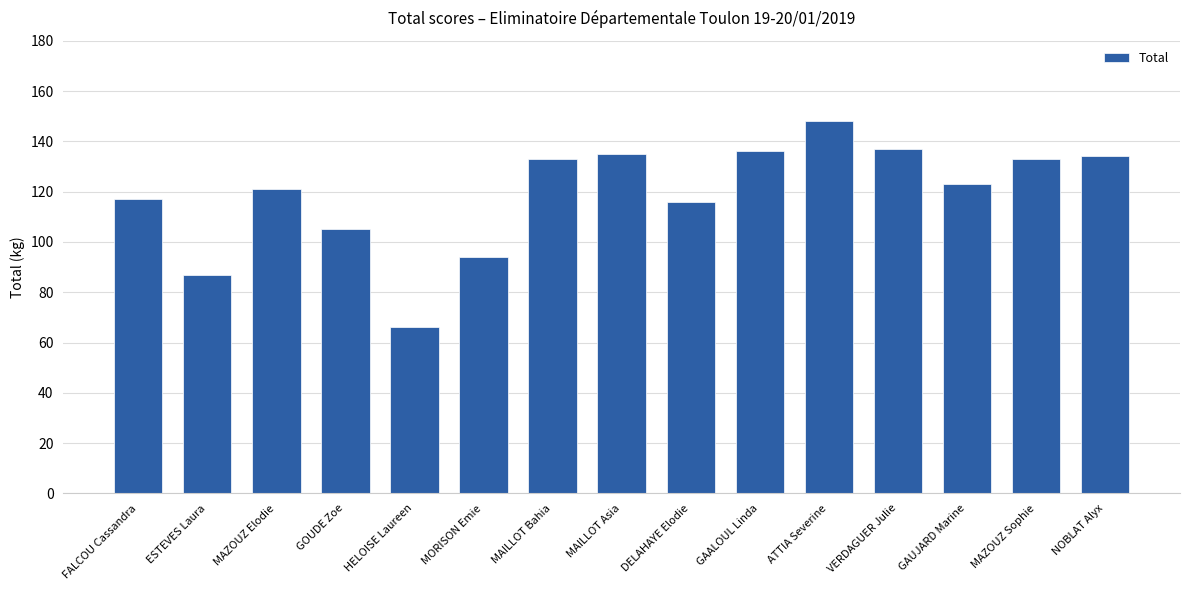

Reading left to right, what are all the values shown in this chart?

FALCOU Cassandra=117	ESTEVES Laura=87	MAZOUZ Elodie=121	GOUDE Zoe=105	HELOISE Laureen=66	MORISON Emie=94	MAILLOT Bahia=133	MAILLOT Asia=135	DELAHAYE Elodie=116	GAALOUL Linda=136	ATTIA Severine=148	VERDAGUER Julie=137	GAUJARD Marine=123	MAZOUZ Sophie=133	NOBLAT Alyx=134